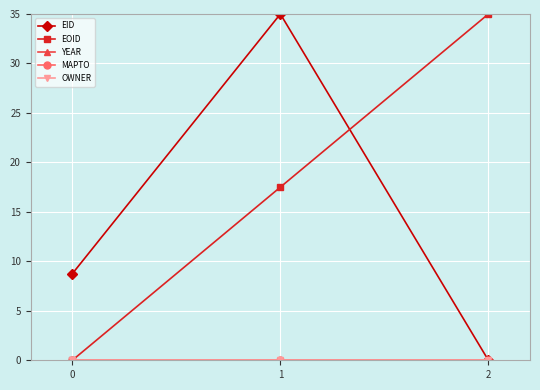

Is it true that EID equals 35.0 at 1?

True